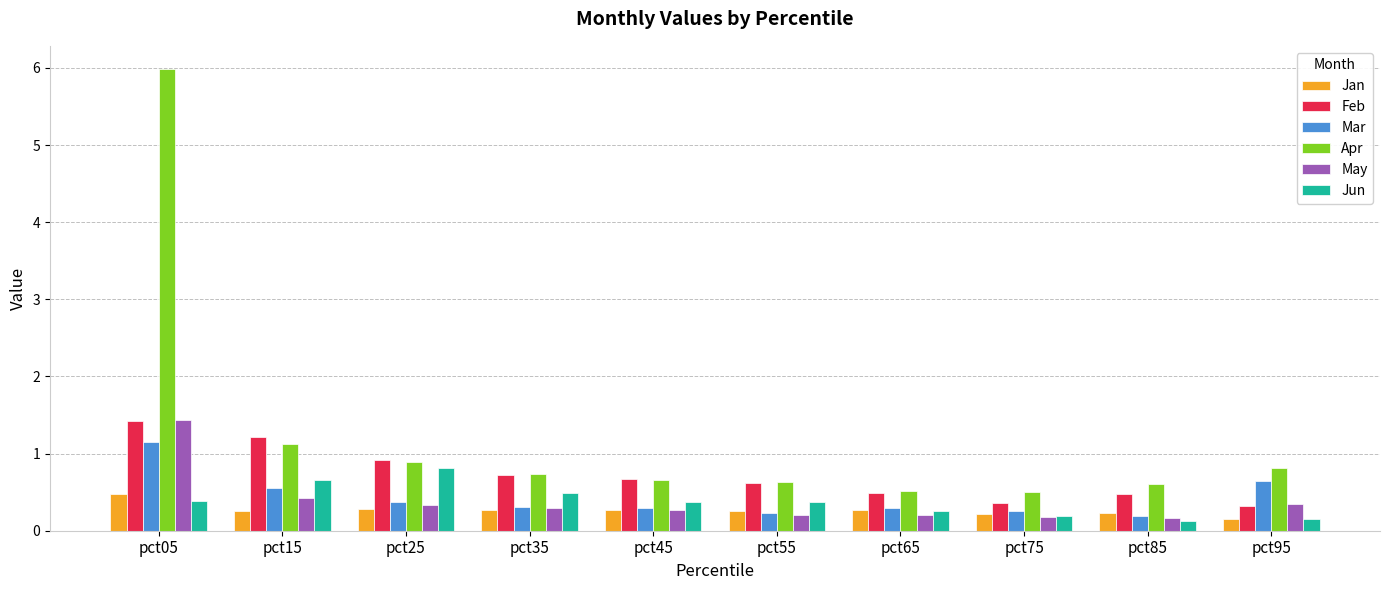

At which label does Feb reach its peak?

pct05